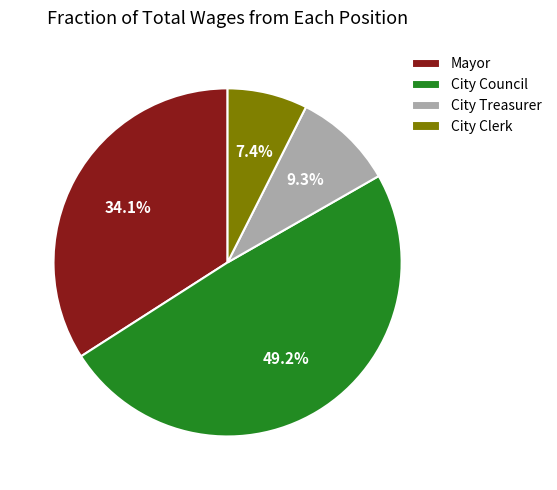

Approximately how many times larger is the value at City Council compared to City Clerk?

6.6